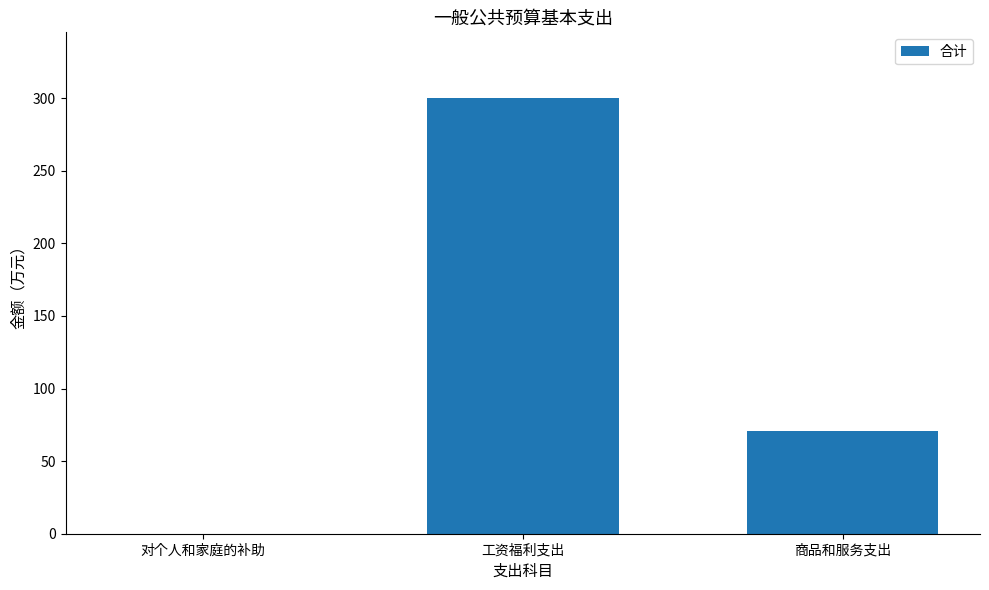

The chart shows a value of 300.4 at 工资福利支出. True or false?

True